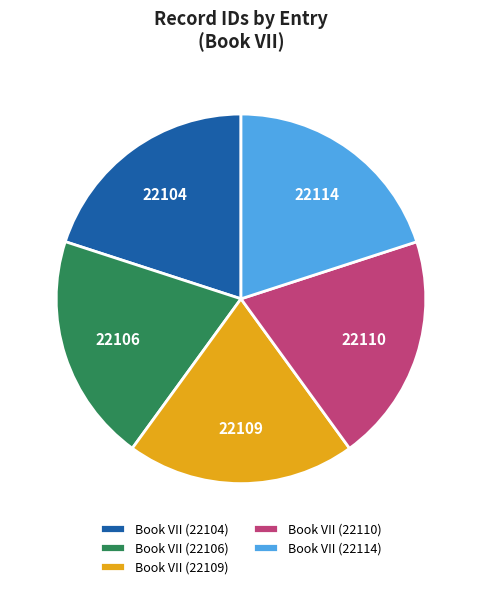

Does Book VII (22109) represent more than half of the total?

No